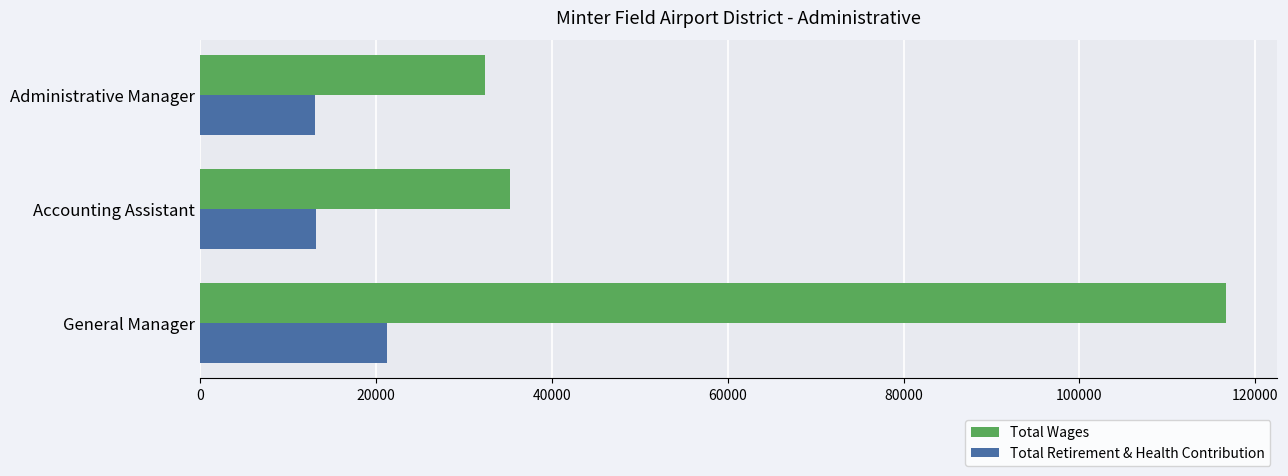

How many values in the Total Wages series are below 35297?

1